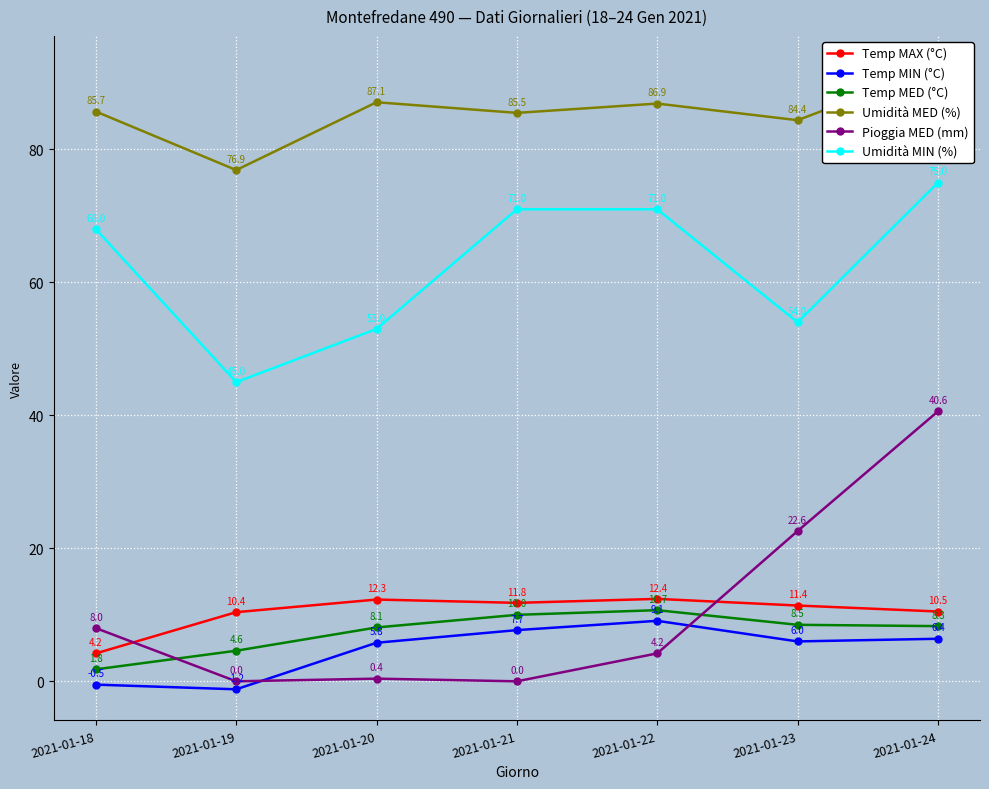

Between 2021-01-18 and 2021-01-21, which series saw the biggest shift?

Temp MIN (°C)